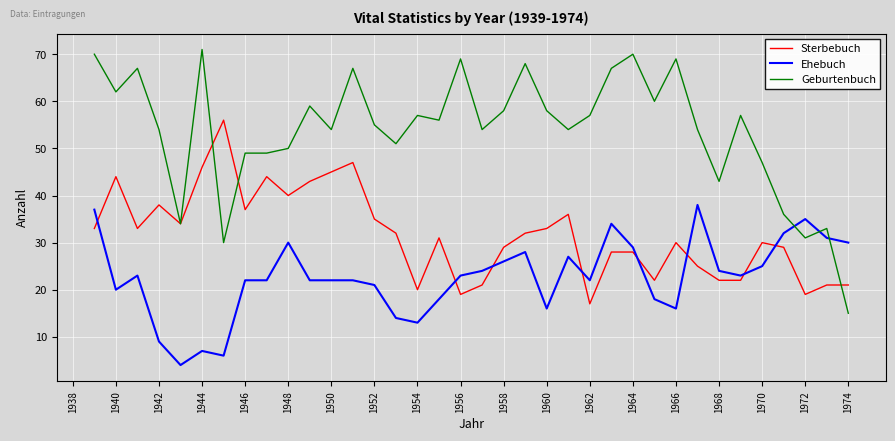

Which series has the largest total across all categories?

Geburtenbuch